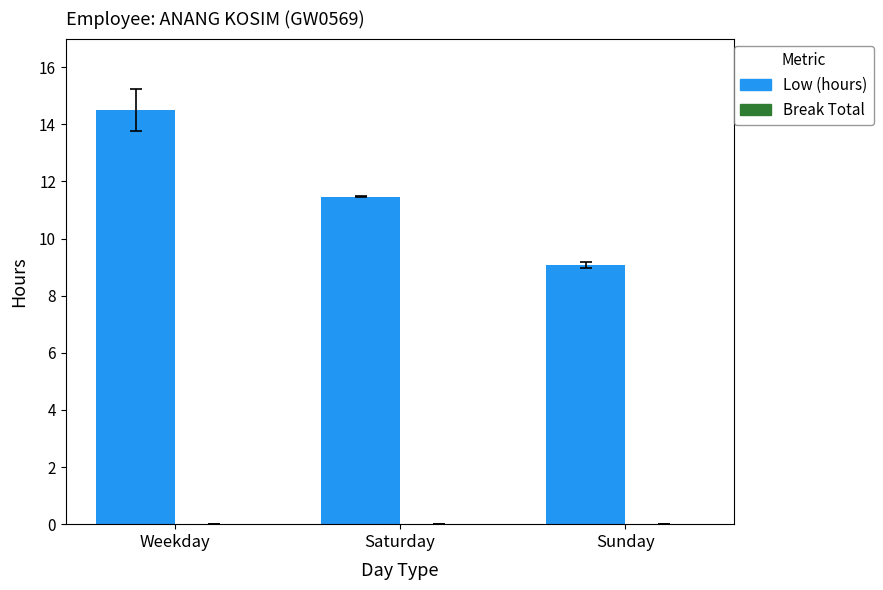

List the labels in order of value, smallest first.

Sunday, Saturday, Weekday